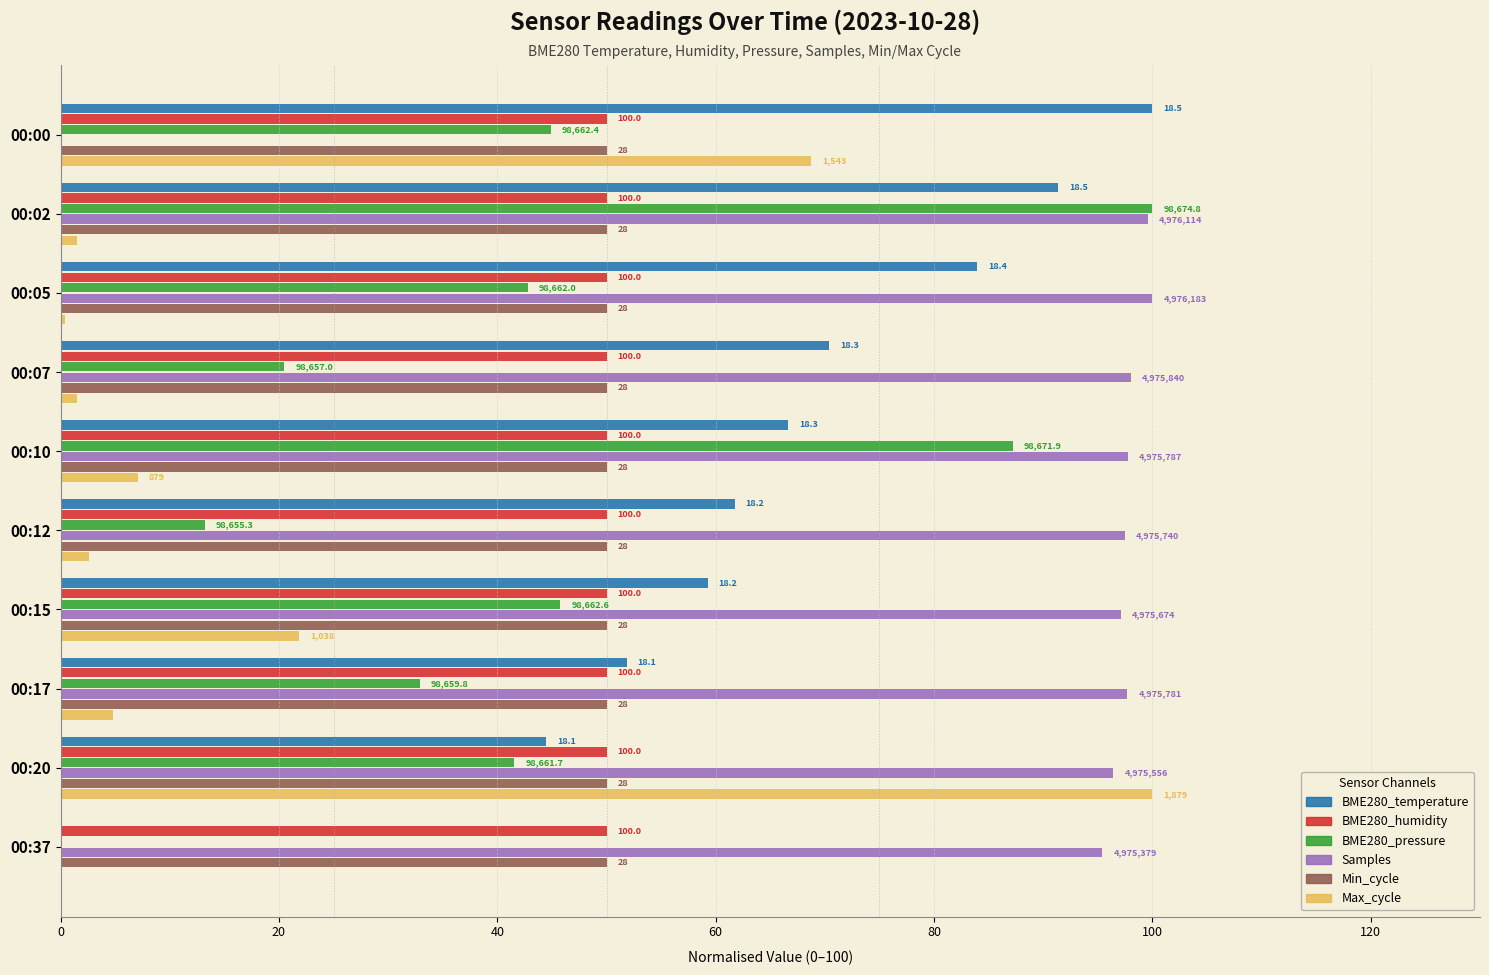

What are all the series names shown in the legend?

BME280_temperature, BME280_humidity, BME280_pressure, Samples, Min_cycle, Max_cycle